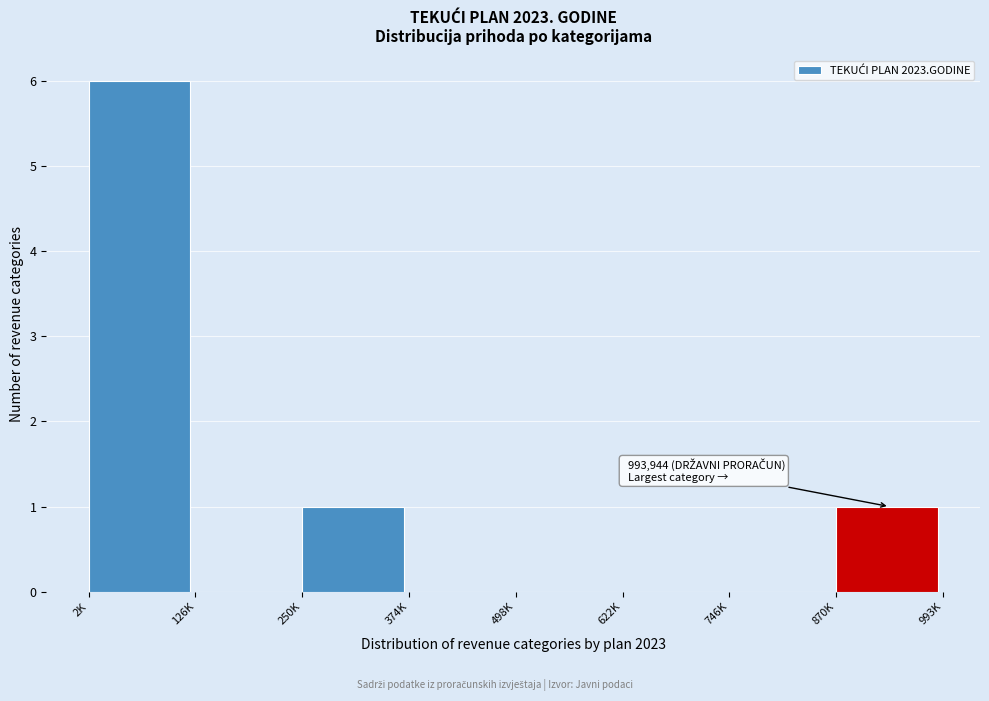

Reading left to right, list all the values displayed in this chart.

2K=6	126K=0	250K=1	374K=0	498K=0	622K=0	746K=0	870K=1